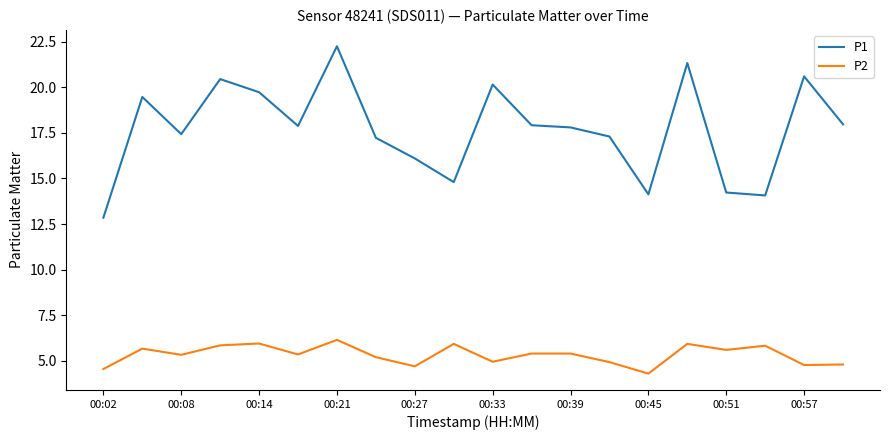

What is the minimum value for P2?

4.3